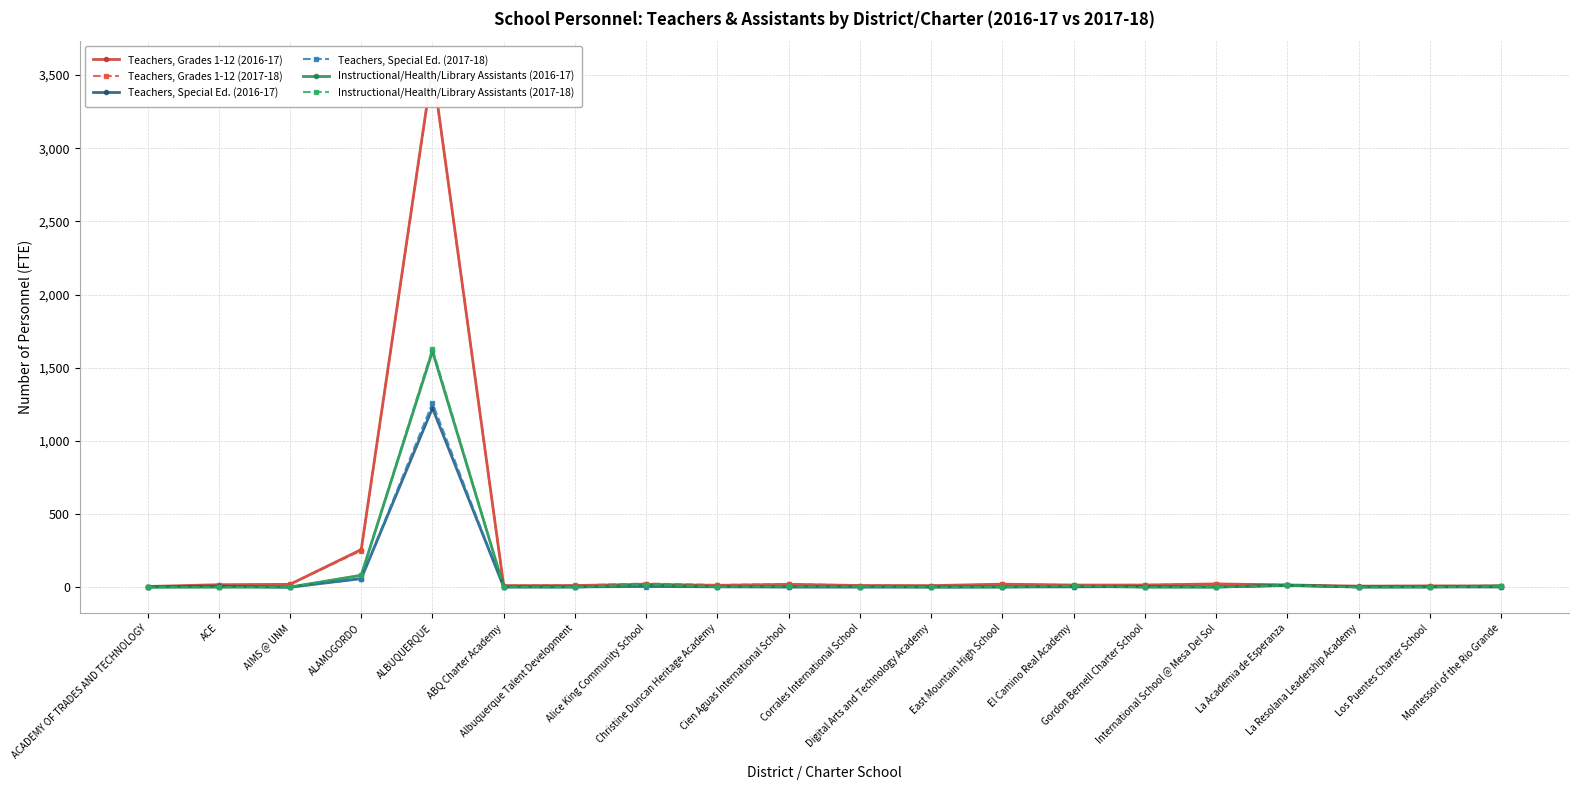

Which series changed the most between Gordon Bernell Charter School and Montessori of the Rio Grande?

Instructional/Health/Library Assistants (2016-17)